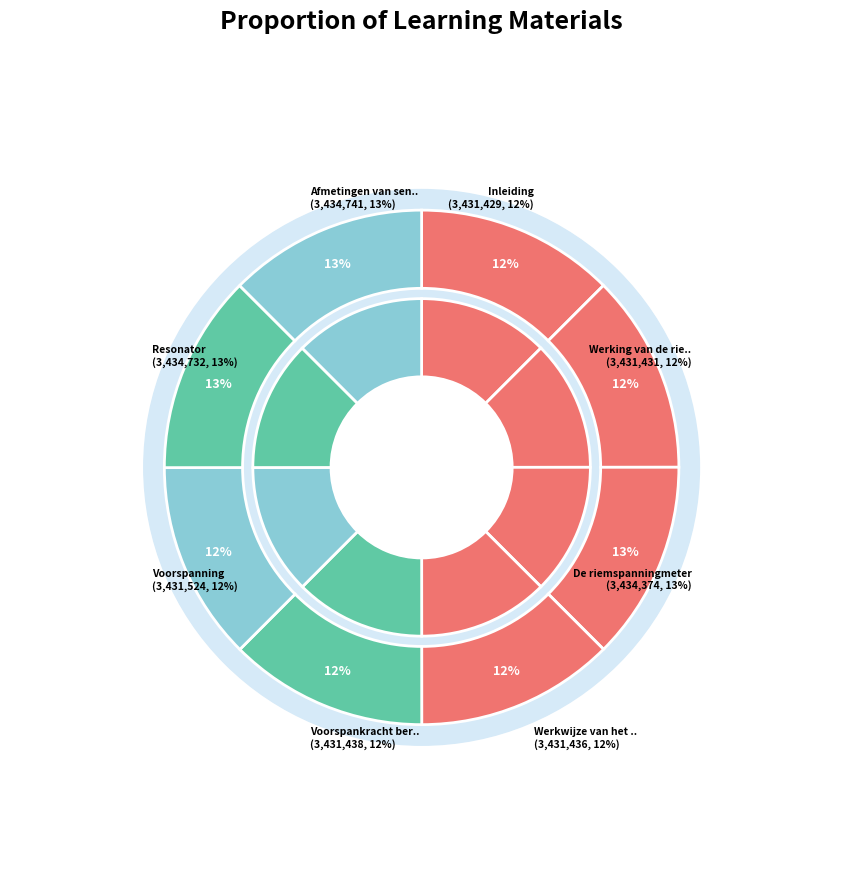

Is Inleiding the majority of the pie?

No